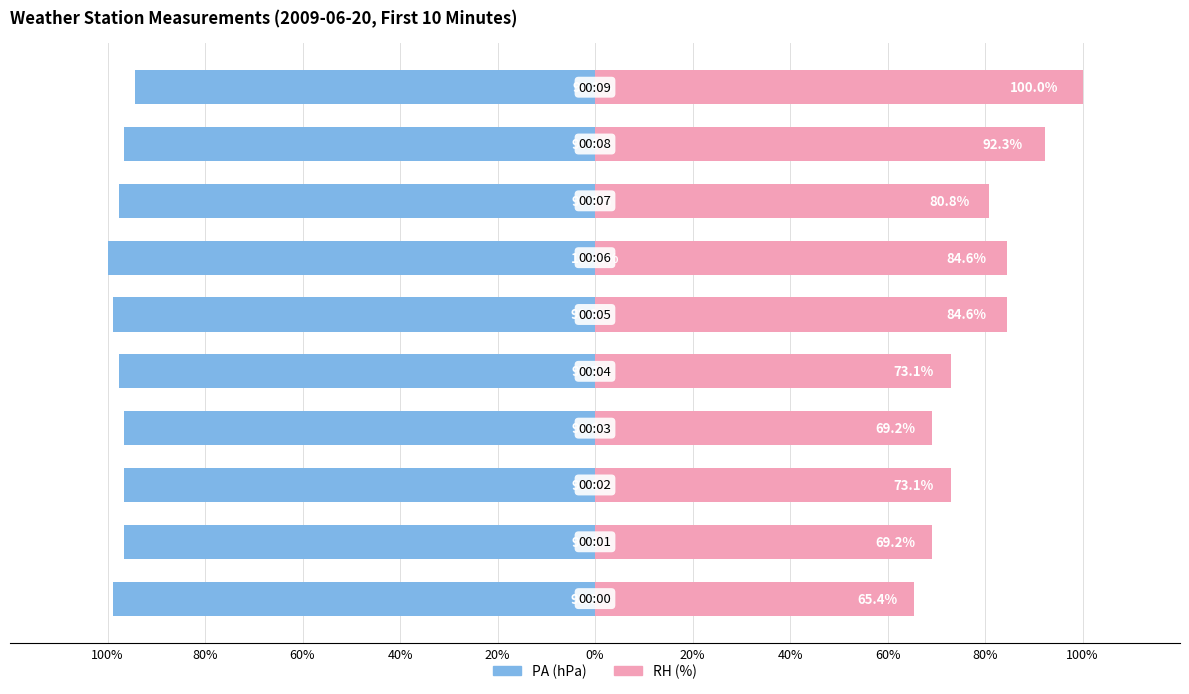

Are the bars grouped side by side (vs. stacked)?

Yes